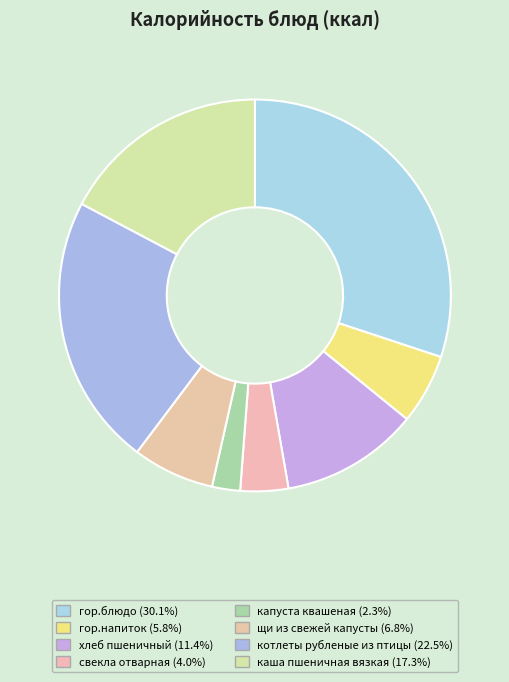

How many slices are in this pie chart?

8